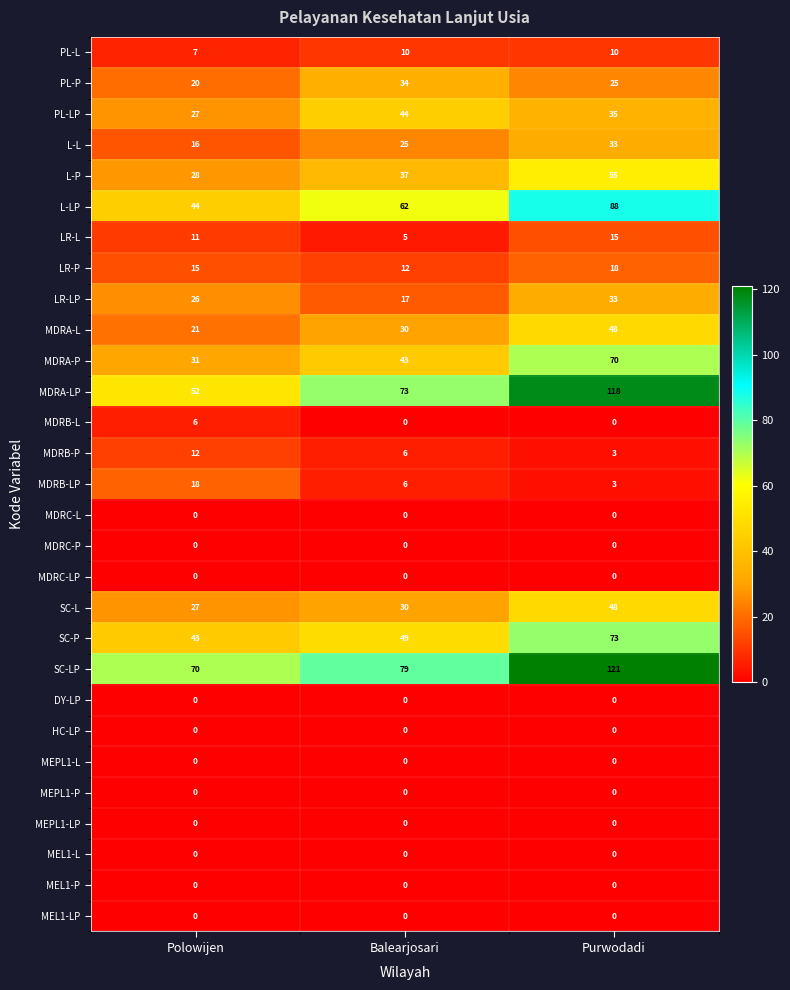

True or false: MDRB-LP has a value of 1 at Balearjosari.

False